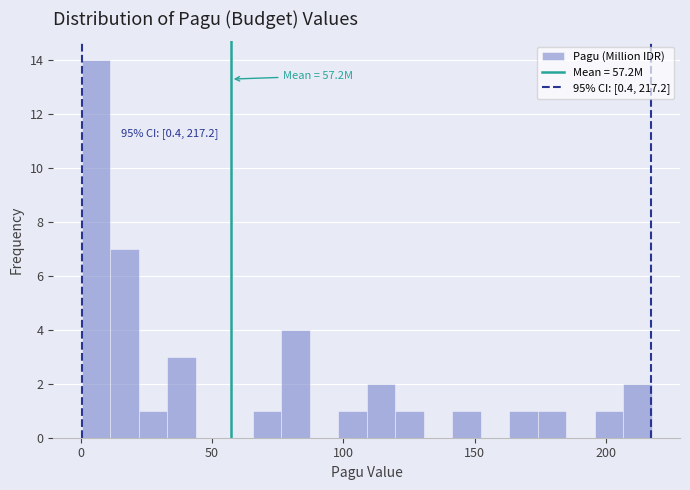

Read against the x-axis, roughly where is the centre of the tallest bar?

5